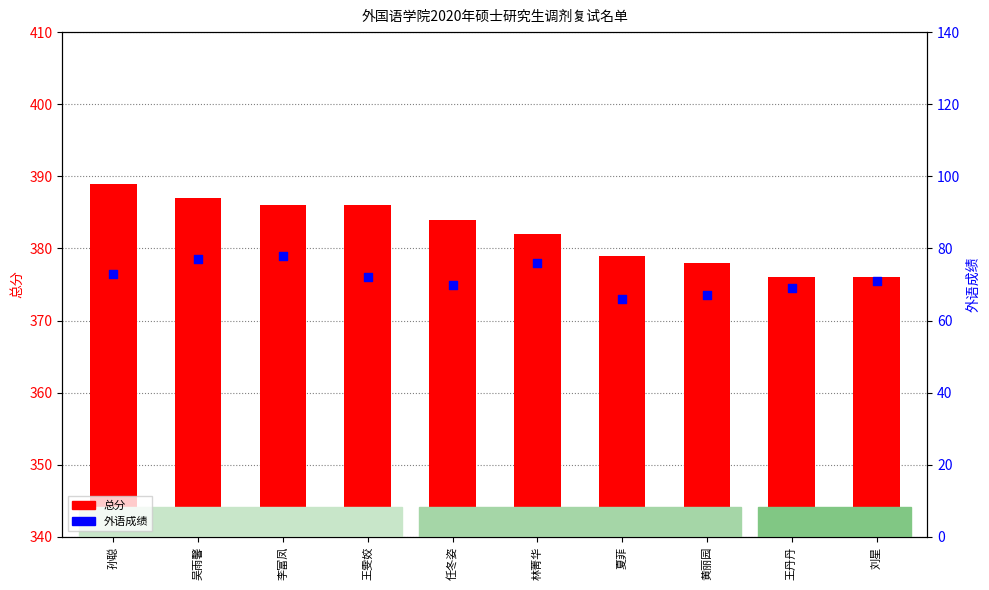

What are all the series names shown in the legend?

总分, 外语成绩